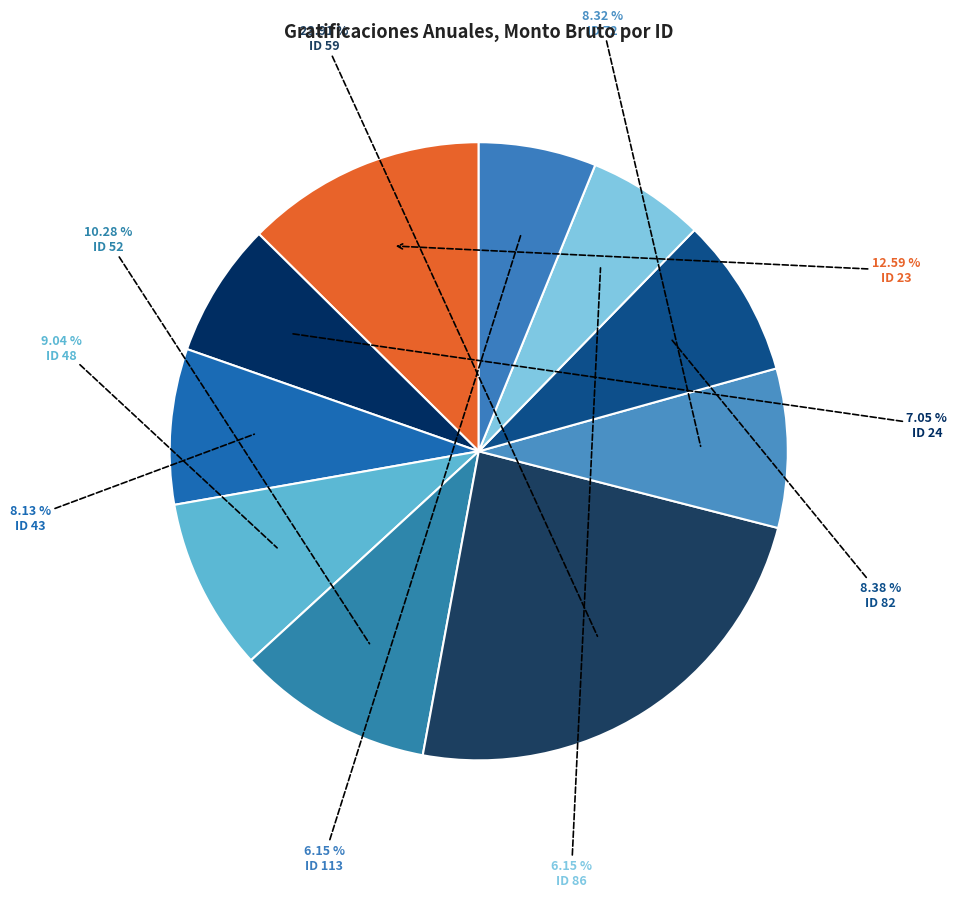

How many segments does this pie chart have?

10